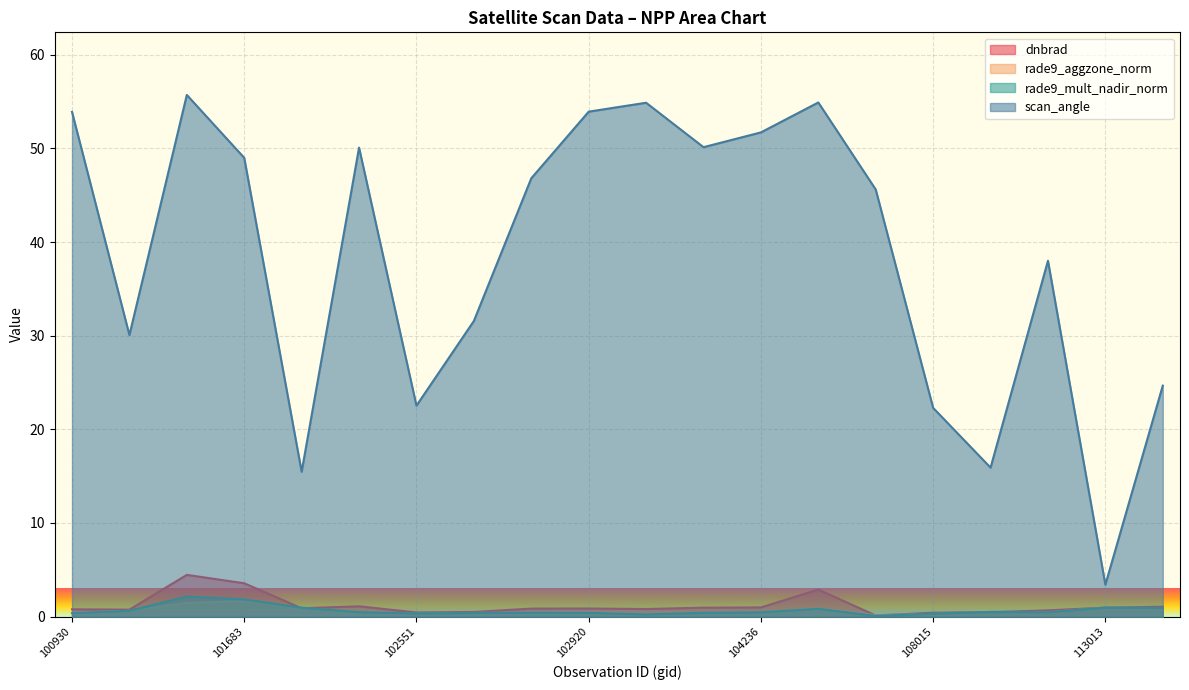

What is the approximate value of rade9_aggzone_norm at 102792?

0.4